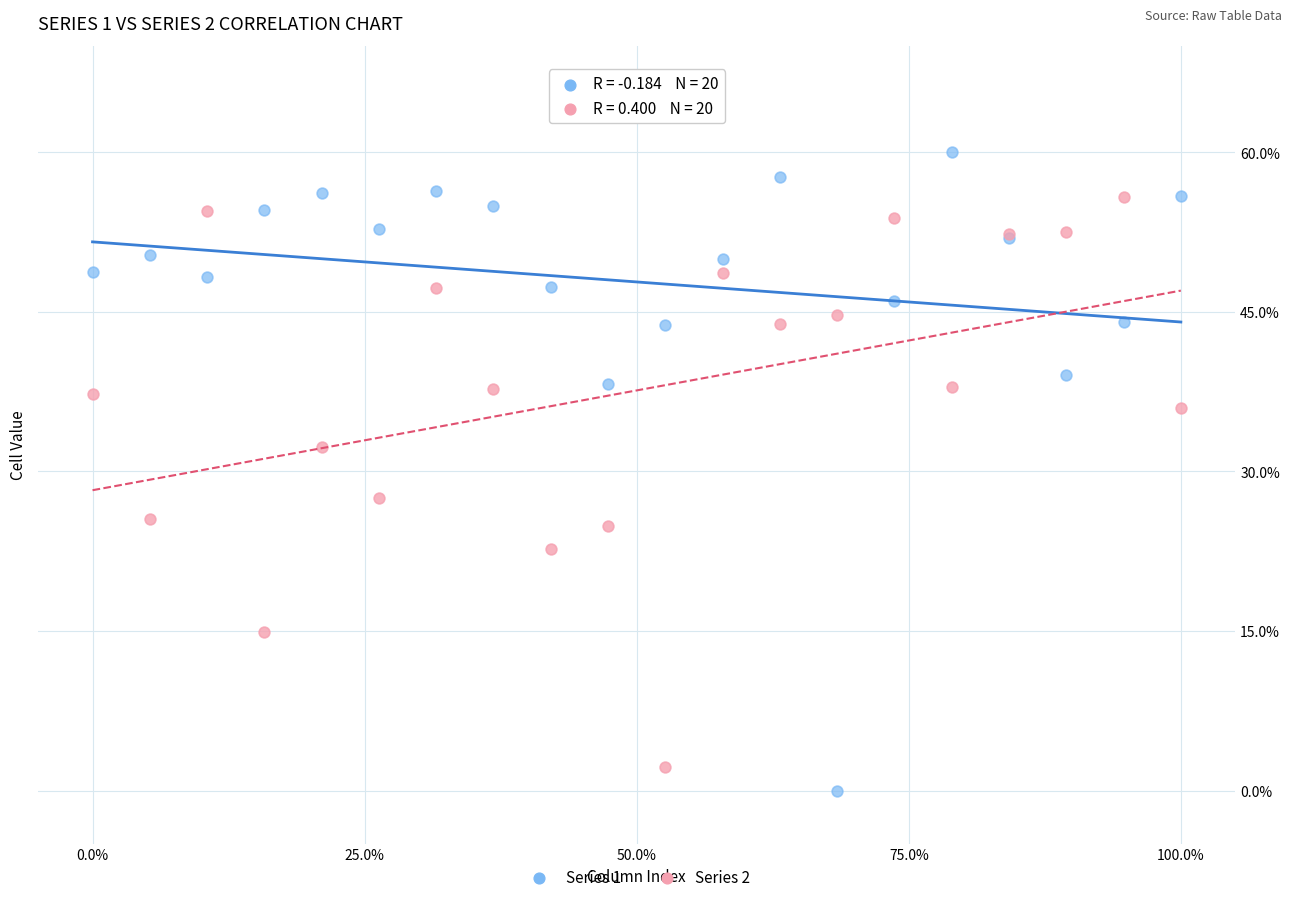

Which series reaches the maximum Y coordinate?

Series 1